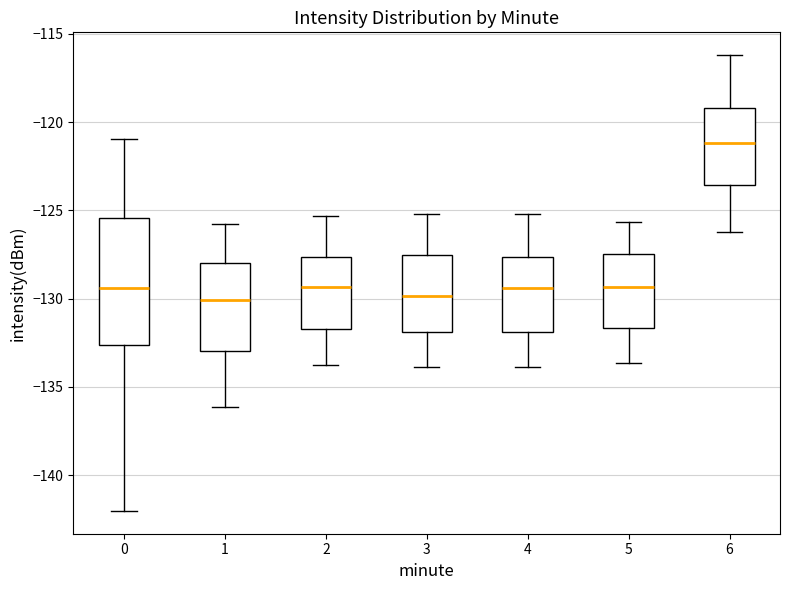

Reading left to right, read every box against the y-axis: the position of its median line, the range the box covers, and the ends of its whiskers. The values are not printed on the chart, so give them approximately, as read against the axis.

0: median -129.5, box -132.5 to -125.5, whiskers -142.0 to -121.0
1: median -130.0, box -133.0 to -128.0, whiskers -136.0 to -126.0
2: median -129.5, box -131.5 to -127.5, whiskers -134.0 to -125.5
3: median -130.0, box -132.0 to -127.5, whiskers -134.0 to -125.0
4: median -129.5, box -132.0 to -127.5, whiskers -134.0 to -125.0
5: median -129.5, box -131.5 to -127.5, whiskers -133.5 to -125.5
6: median -121.0, box -123.5 to -119.0, whiskers -126.0 to -116.0